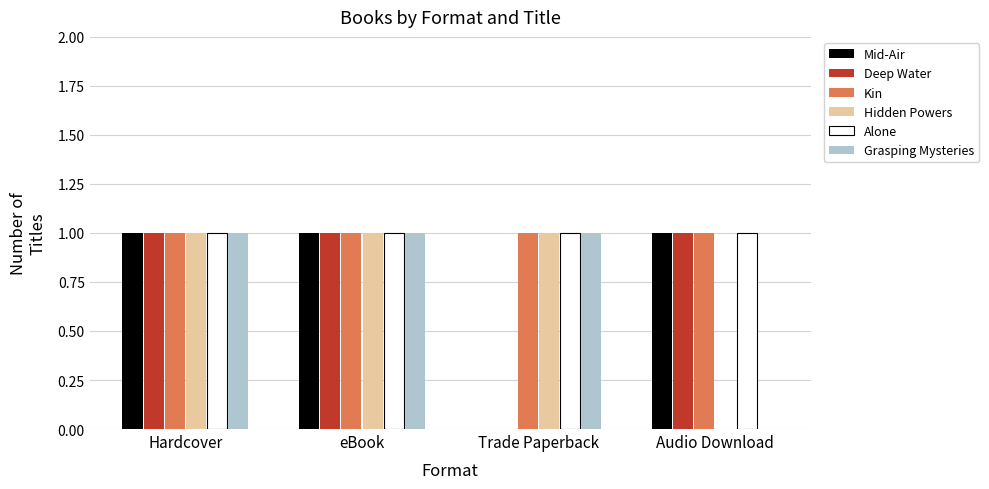

What is the total value across all series at Hardcover?

6